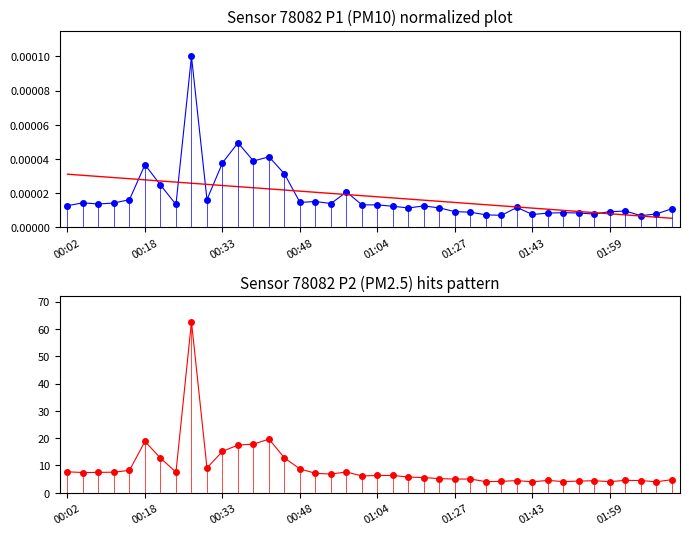

Rank the series at 00:48 from highest to lowest value.

P2, trend, P1 normalized